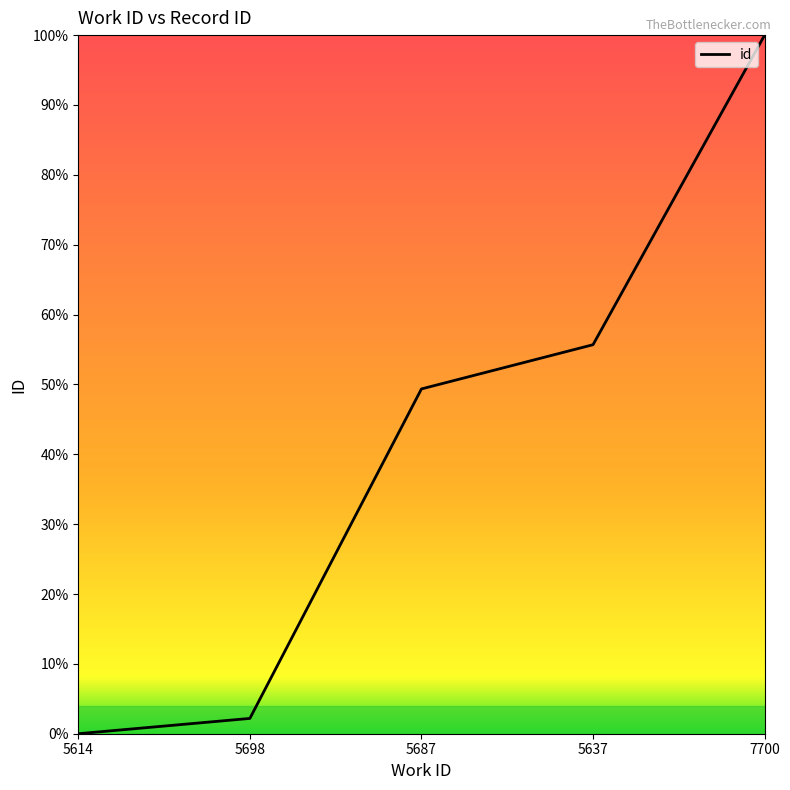

What is the sum of all values?

207.2